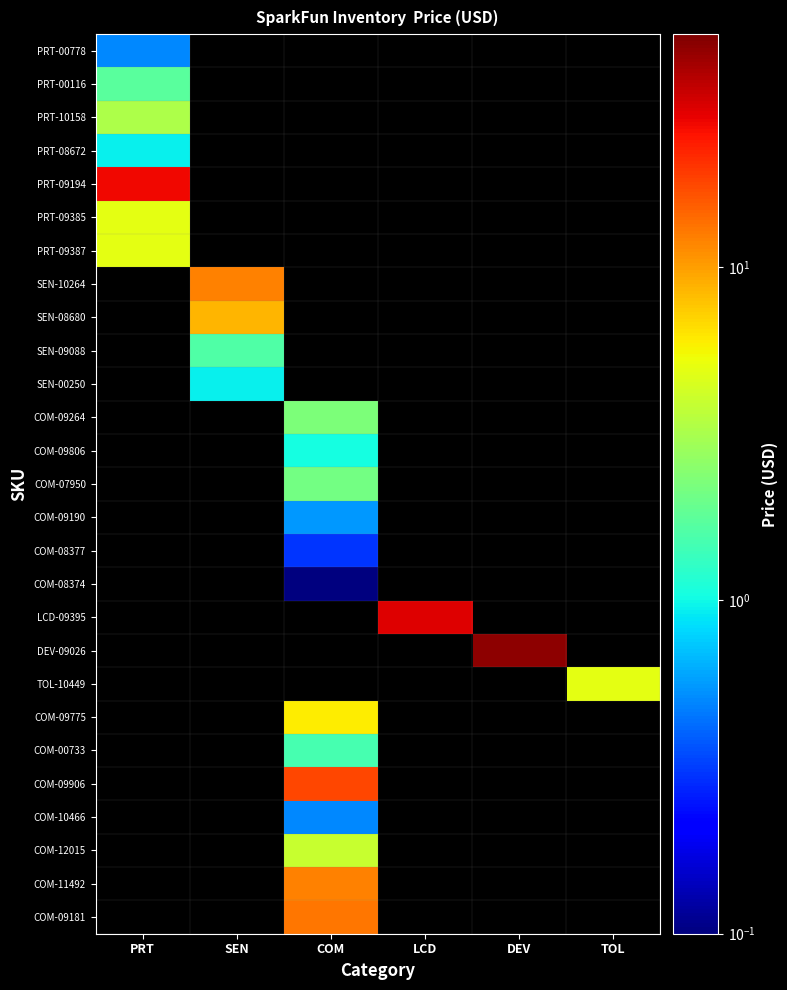

Which has a higher value, SEN or PRT?

PRT